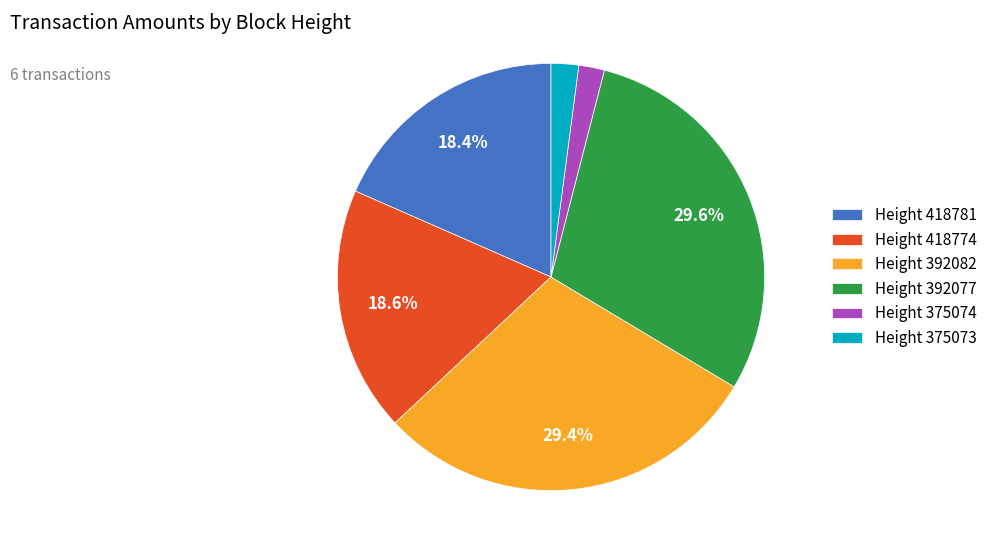

Count the number of slices in the pie.

6